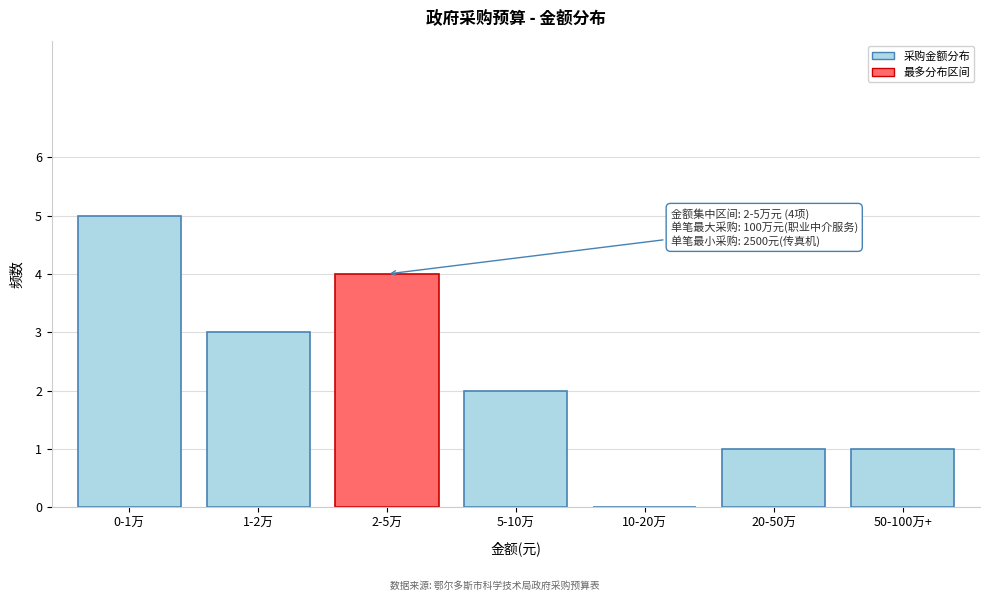

Reading left to right, transcribe all the data shown in this chart.

0-1万=5	1-2万=3	2-5万=4	5-10万=2	10-20万=0	20-50万=1	50-100万+=1